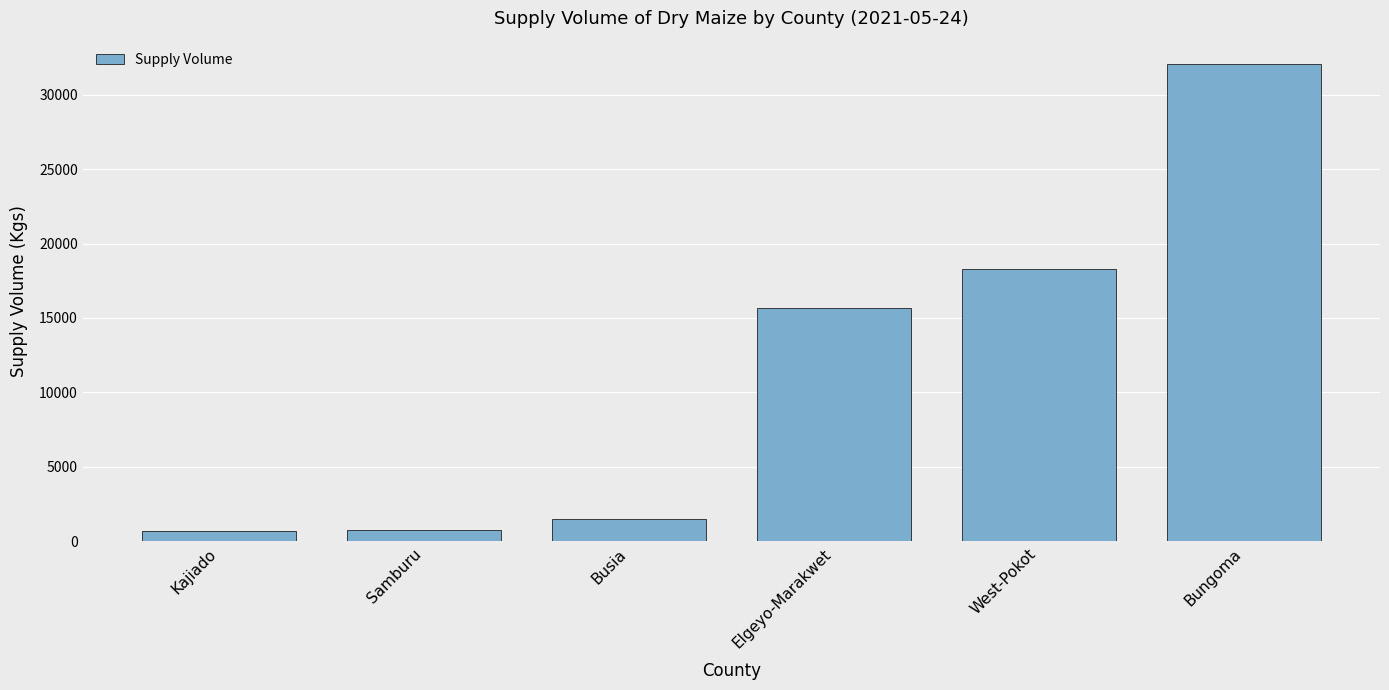

What is the minimum value shown in the chart?

700